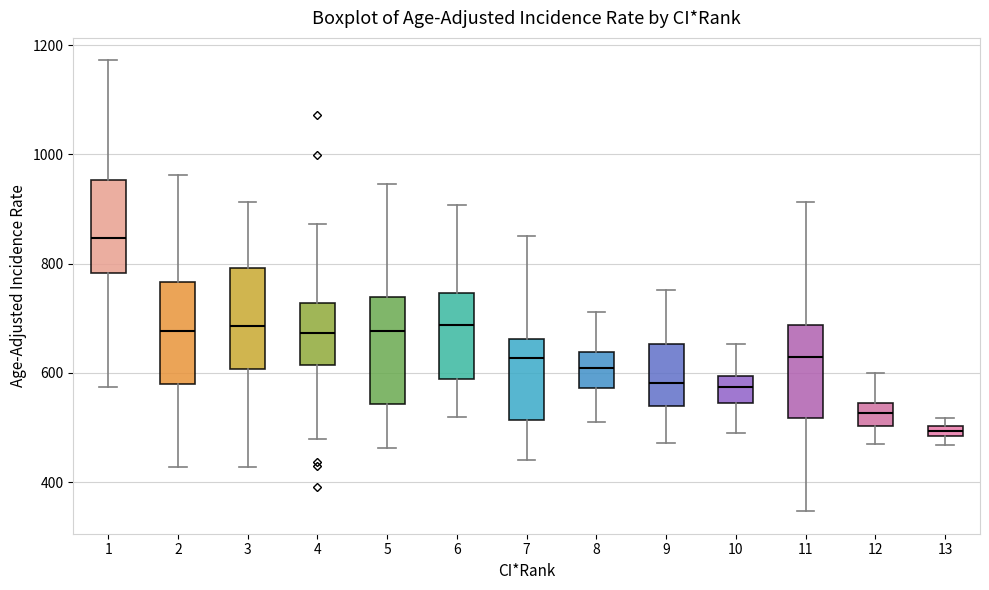

Which box has the lowest median line?

13